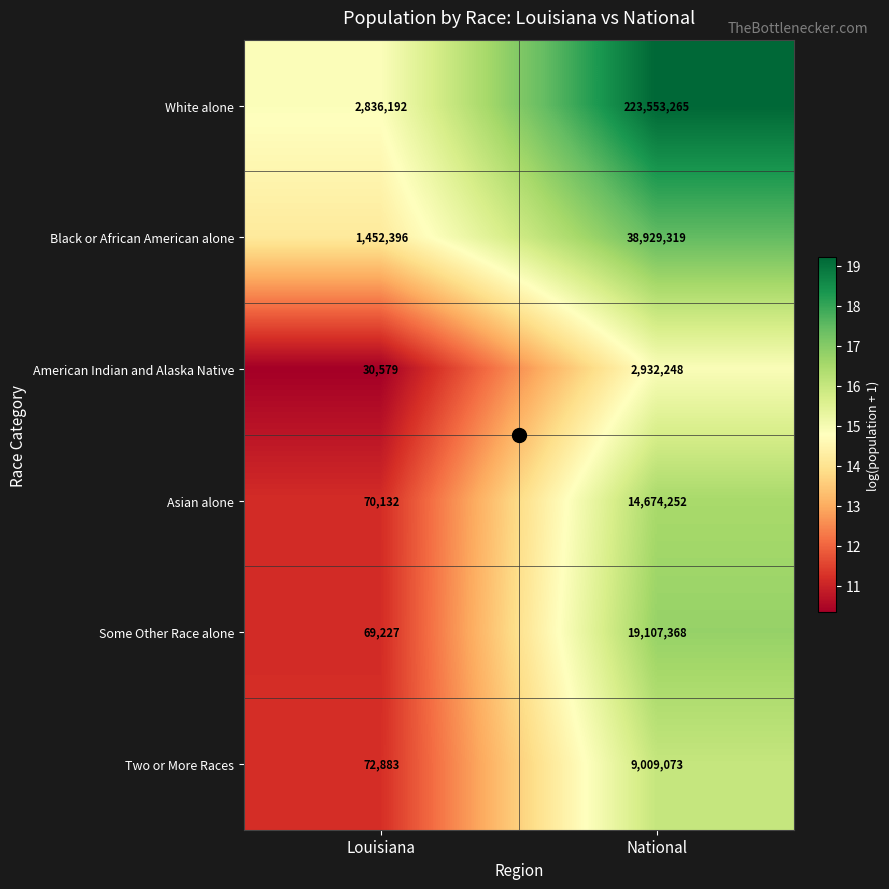

What is the average value of the Two or More Races series?

4540978